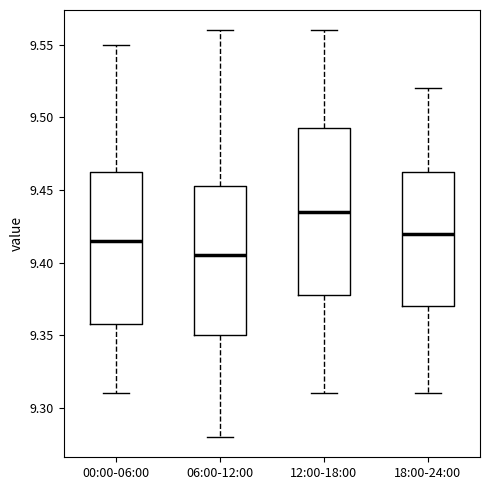

Which box has the lowest median line?

06:00-12:00